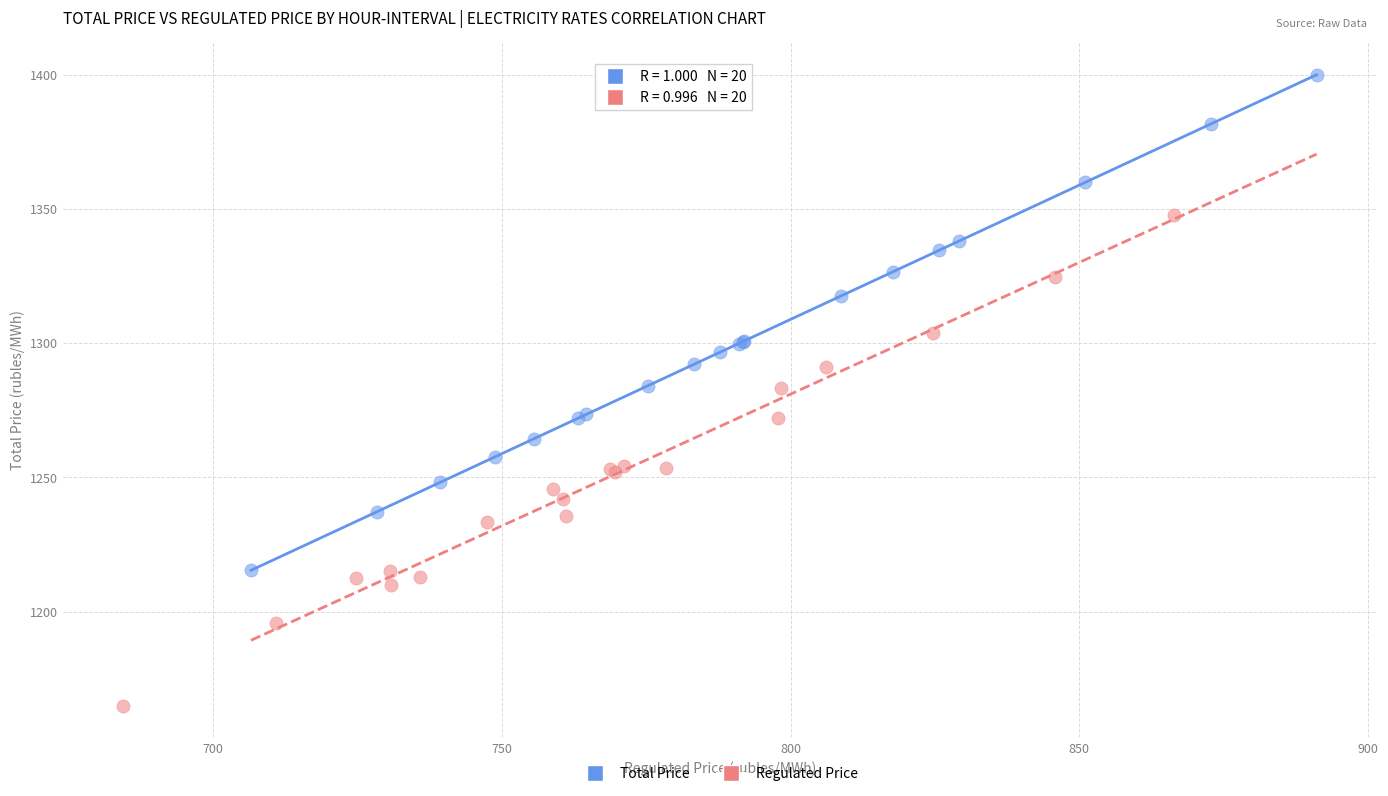

Which series has the widest spread of Y values?

Total Price